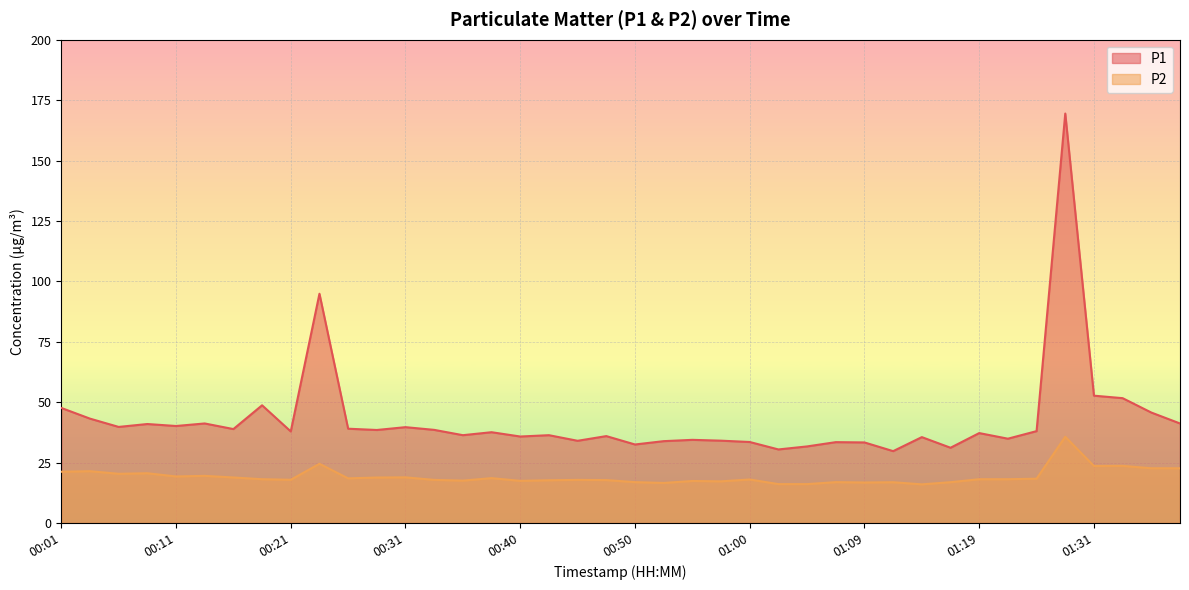

Which category has the lowest value across all series?

01:14